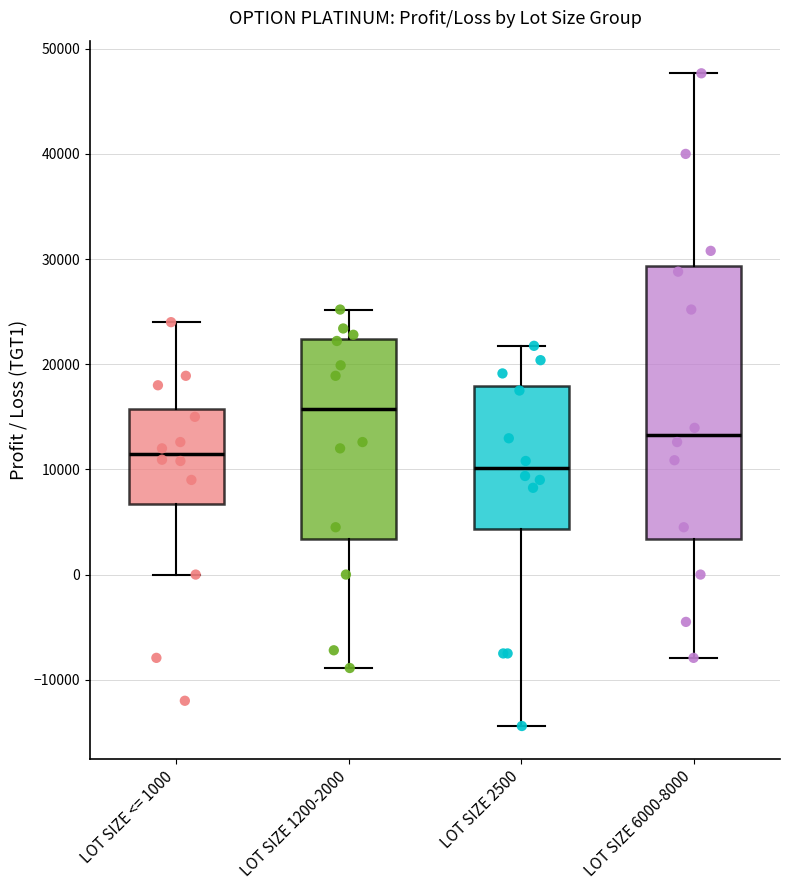

Which box is the tallest, from its lower edge to its upper edge?

LOT SIZE 6000-8000